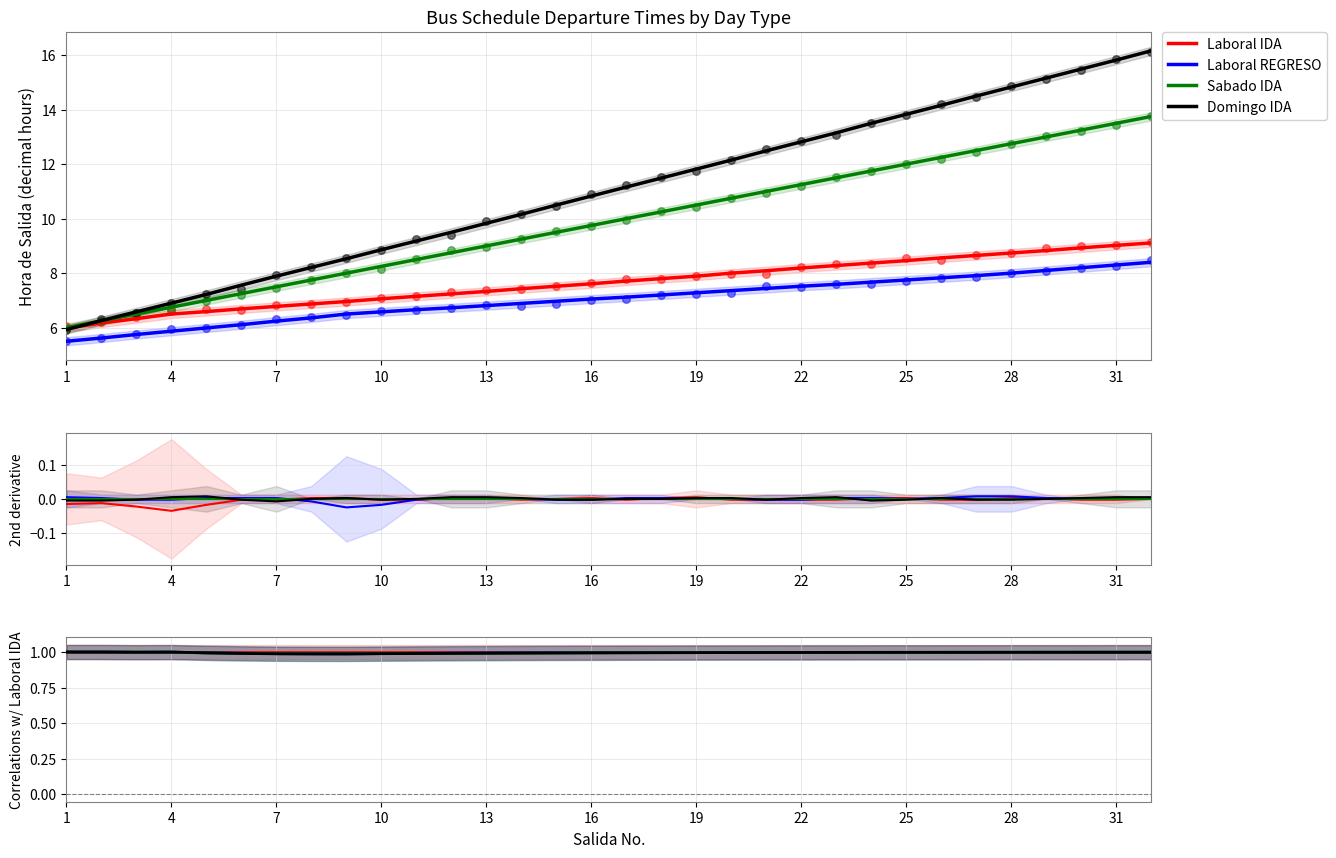

What is the total value across all series at 19?

4.0